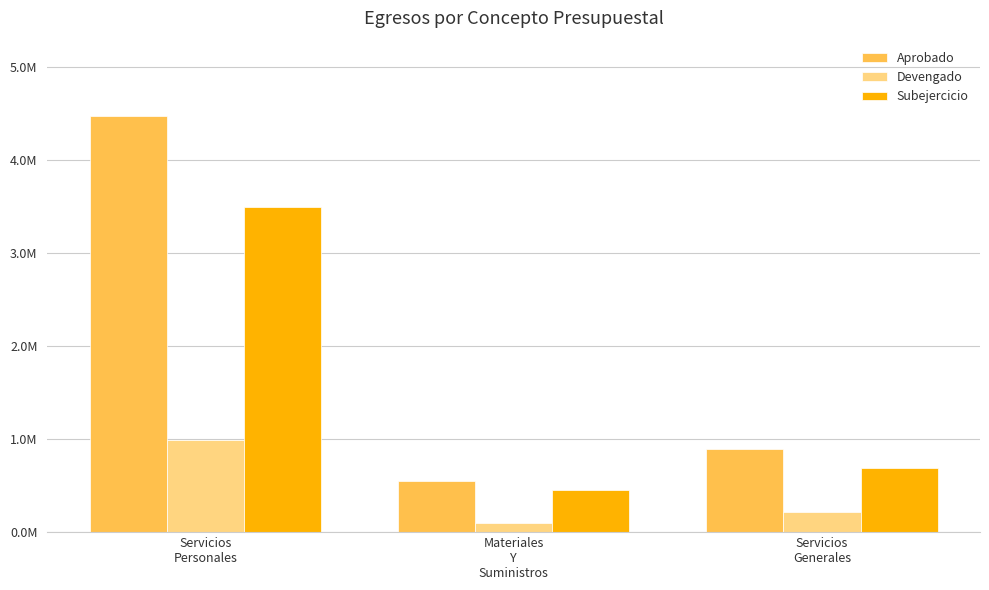

Which series changed the most between Materiales
Y
Suministros and Servicios
Generales?

Aprobado